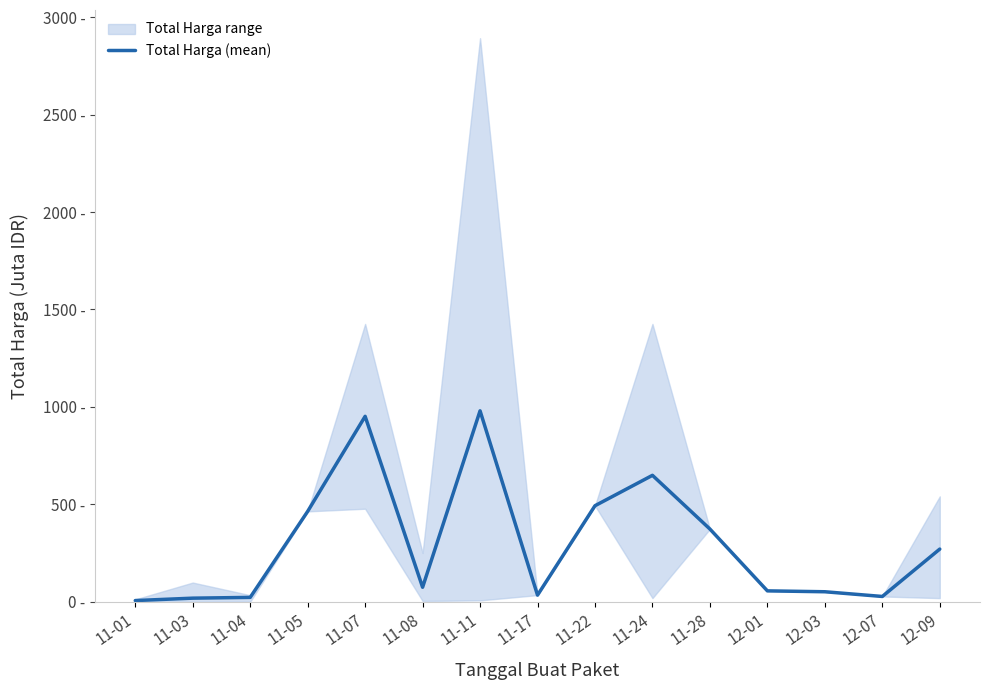

How many interior local valleys (lower than both neighbors) does the data have?

3